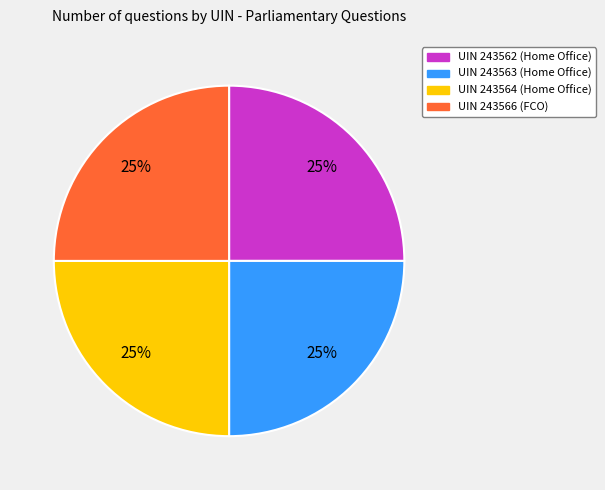

To the nearest percent, what is the average slice percentage?

25%